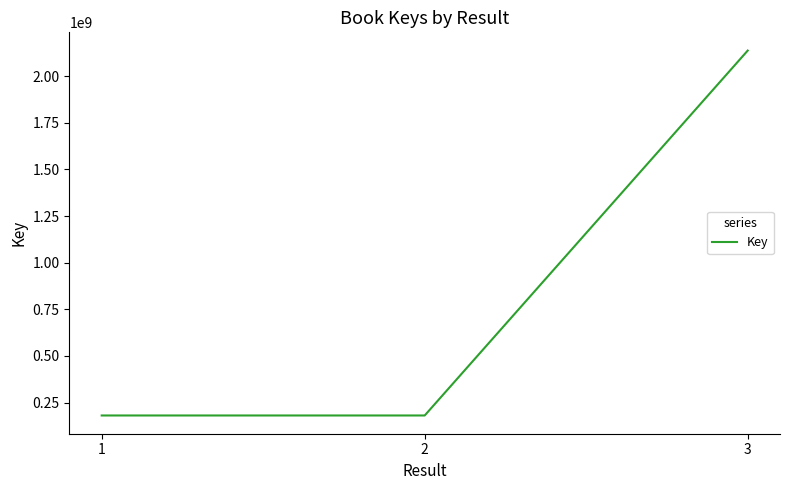

What is the smallest value displayed?

180678018